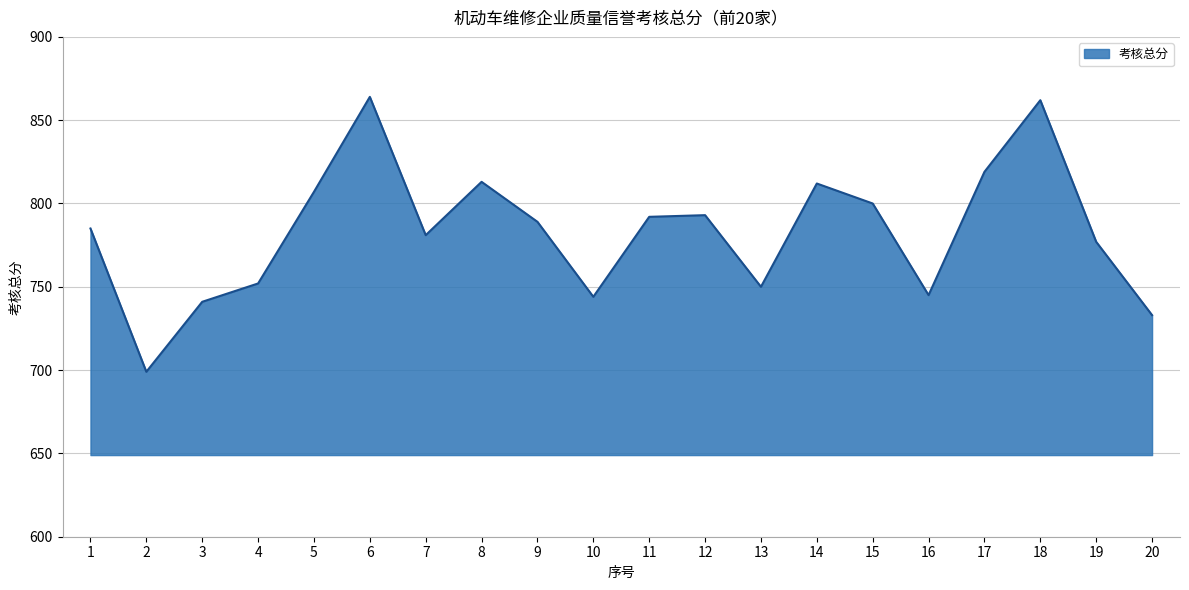

What is the difference between the maximum and minimum values?

165